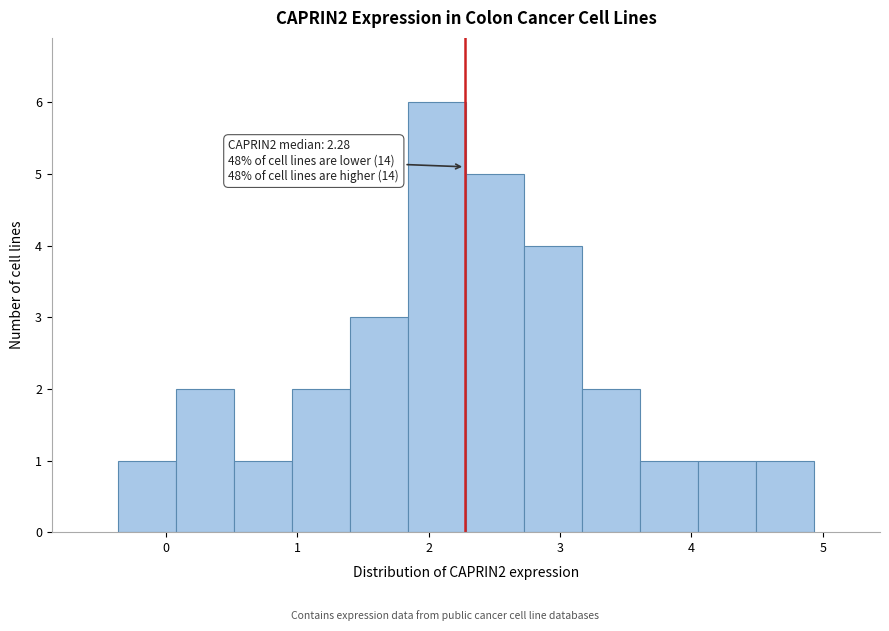

Over which range of the x-axis is the bar tallest?

1.8 to 2.3